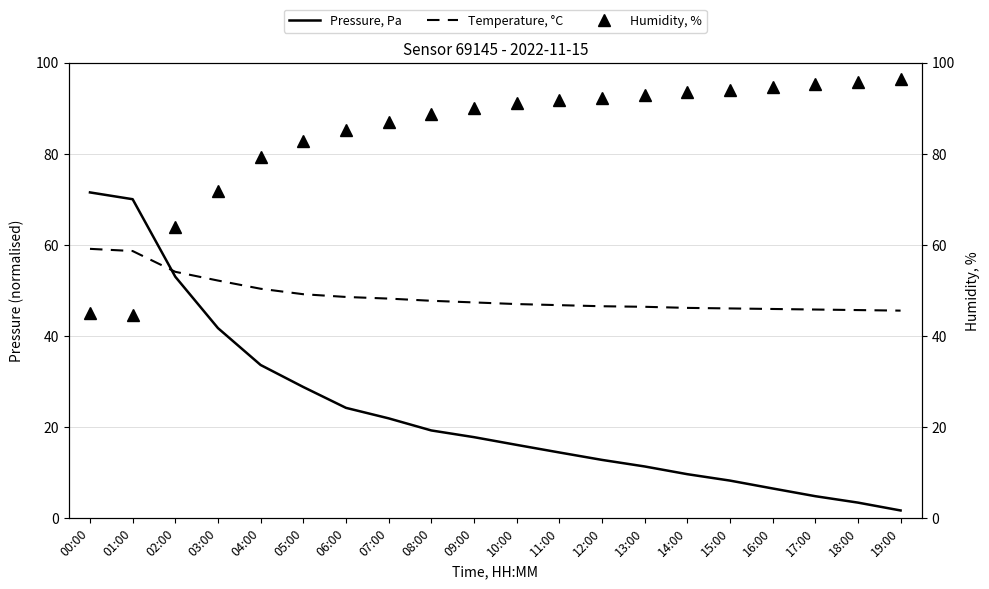

Which label corresponds to the largest value in the chart?

19:00